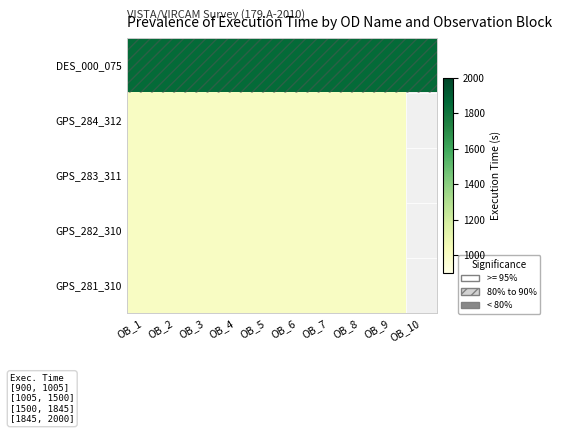

Which label corresponds to the largest value in the chart?

OB_1